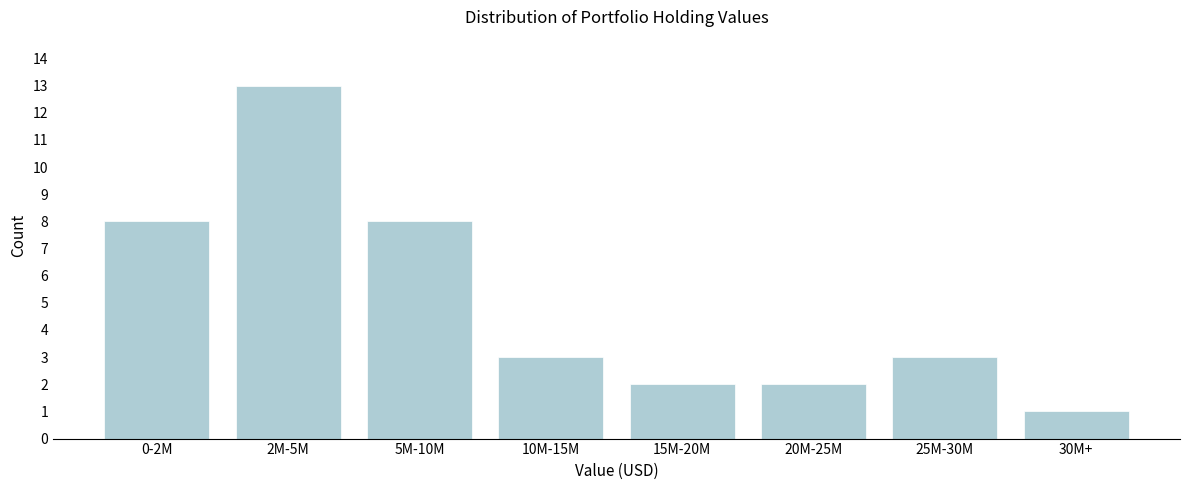

Reading left to right, extract all data points from this chart.

8	13	8	3	2	2	3	1